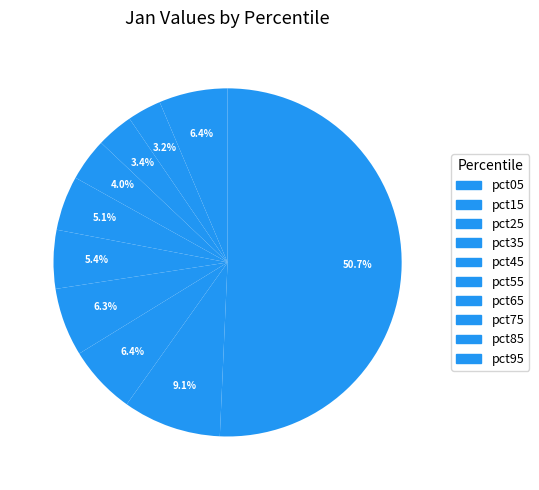

Count the number of slices in the pie.

10